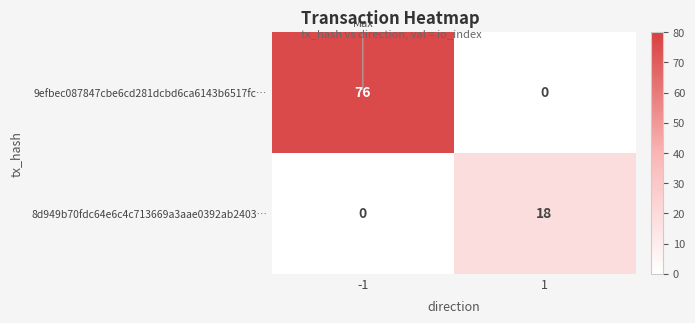

The value of 9efbec087847cbe6cd281dcbd6ca6143b6517fc… at 1 is 41. True or false?

False